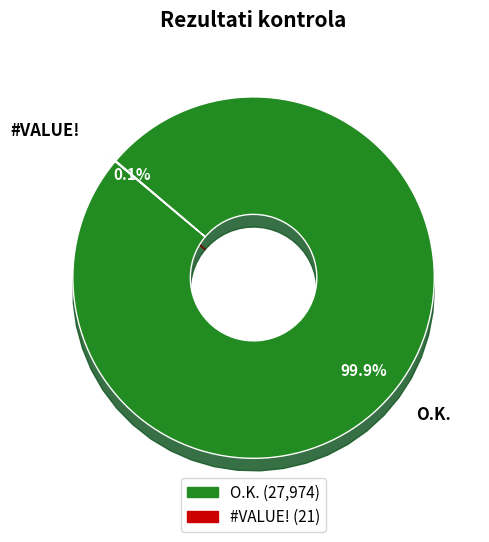

How many slices are in this pie chart?

2